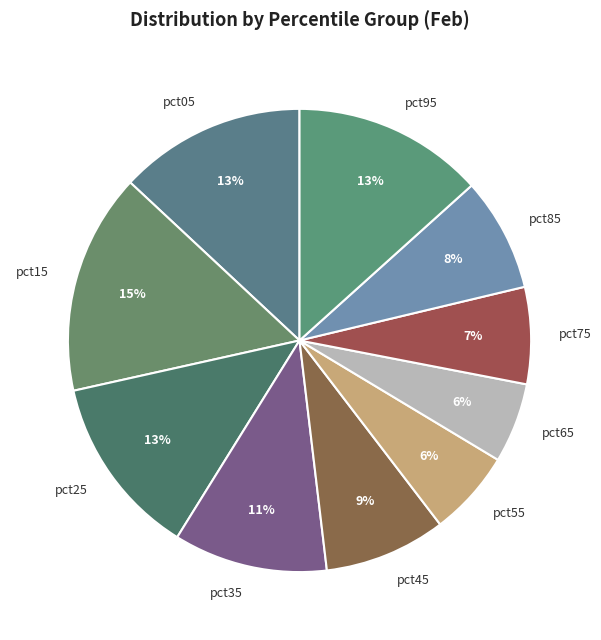

What percentage is the pct75 slice, to the nearest percent?

7%